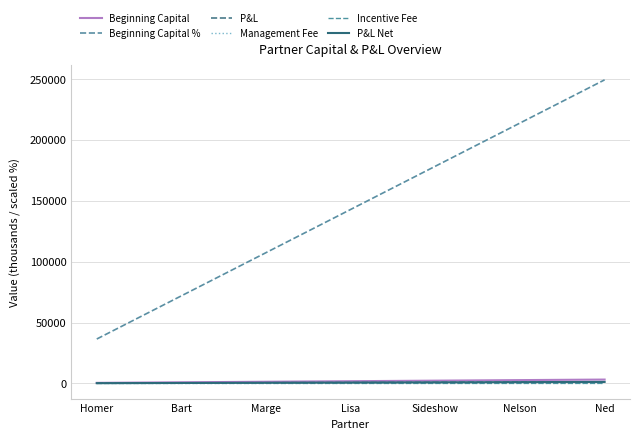

Which has a higher value, Bart or Nelson?

Nelson